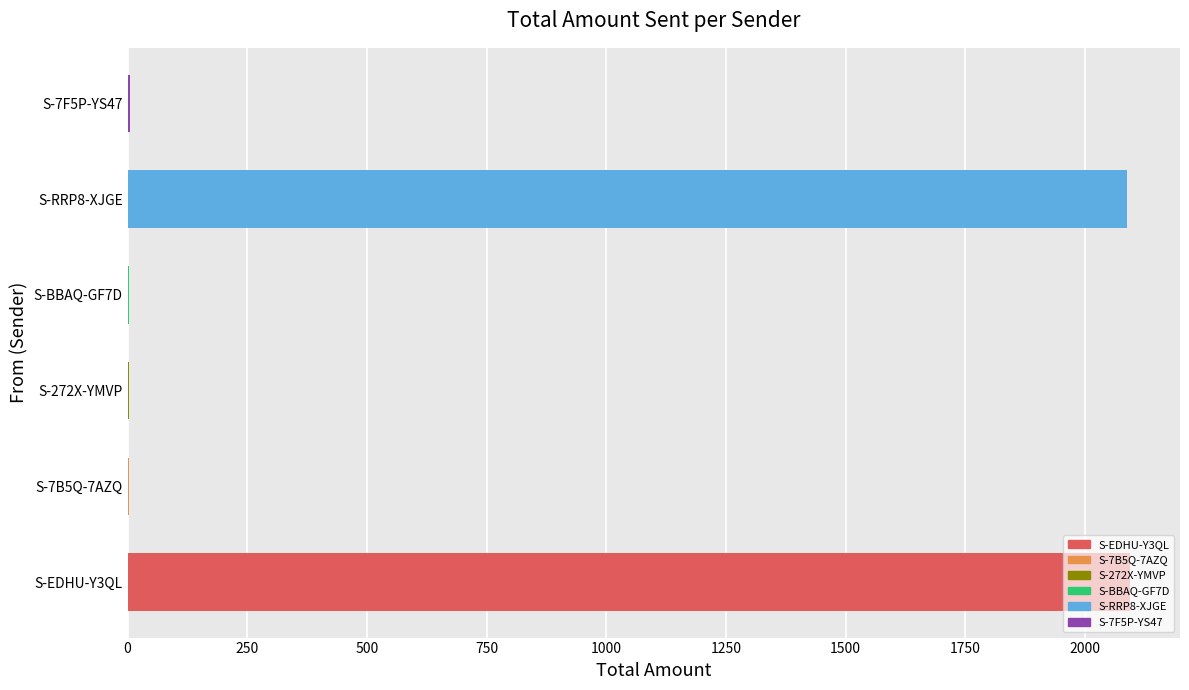

The value at S-EDHU-Y3QL is 2094. True or false?

True